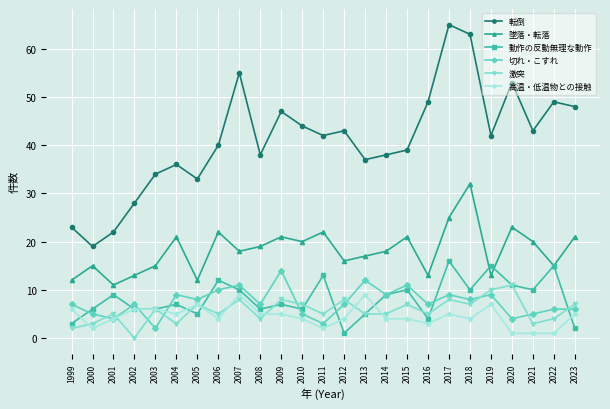

Reading left to right, list all the values displayed in this chart.

転倒: 1999=23	2000=19	2001=22	2002=28	2003=34	2004=36	2005=33	2006=40	2007=55	2008=38	2009=47	2010=44	2011=42	2012=43	2013=37	2014=38	2015=39	2016=49	2017=65	2018=63	2019=42	2020=53	2021=43	2022=49	2023=48
墜落・転落: 1999=12	2000=15	2001=11	2002=13	2003=15	2004=21	2005=12	2006=22	2007=18	2008=19	2009=21	2010=20	2011=22	2012=16	2013=17	2014=18	2015=21	2016=13	2017=25	2018=32	2019=13	2020=23	2021=20	2022=15	2023=21
動作の反動無理な動作: 1999=3	2000=6	2001=9	2002=6	2003=6	2004=7	2005=5	2006=12	2007=10	2008=6	2009=7	2010=6	2011=13	2012=1	2013=5	2014=9	2015=10	2016=4	2017=16	2018=10	2019=15	2020=11	2021=10	2022=15	2023=2
切れ・こすれ: 1999=7	2000=5	2001=4	2002=7	2003=2	2004=9	2005=8	2006=10	2007=11	2008=7	2009=14	2010=5	2011=3	2012=7	2013=12	2014=9	2015=11	2016=7	2017=9	2018=8	2019=9	2020=4	2021=5	2022=6	2023=6
激突: 1999=2	2000=3	2001=5	2002=0	2003=6	2004=3	2005=7	2006=5	2007=8	2008=4	2009=8	2010=7	2011=5	2012=8	2013=5	2014=5	2015=7	2016=5	2017=8	2018=7	2019=10	2020=11	2021=3	2022=4	2023=7
高温・低温物との接触: 1999=6	2000=2	2001=4	2002=6	2003=6	2004=5	2005=7	2006=4	2007=9	2008=5	2009=5	2010=4	2011=2	2012=4	2013=9	2014=4	2015=4	2016=3	2017=5	2018=4	2019=7	2020=1	2021=1	2022=1	2023=5